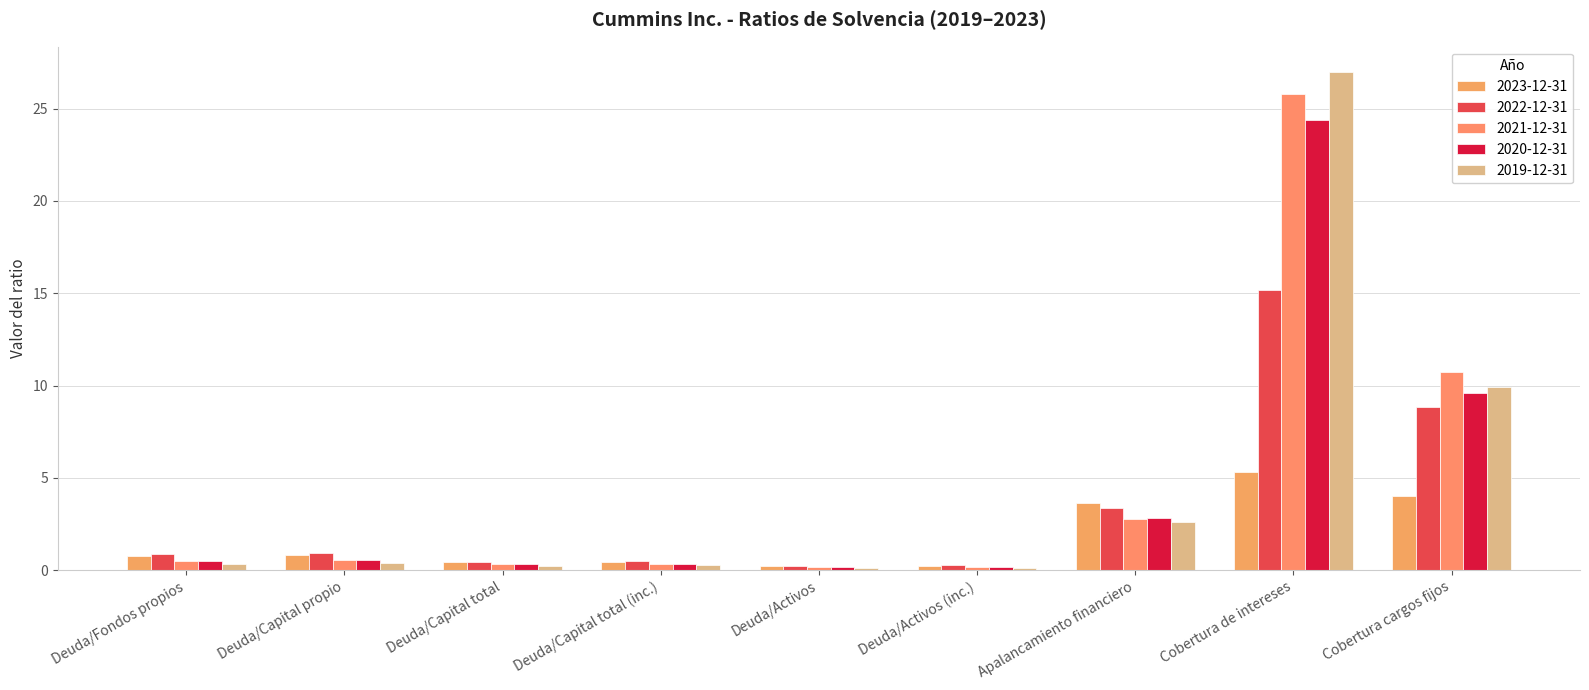

How many bars are there in each group?

5